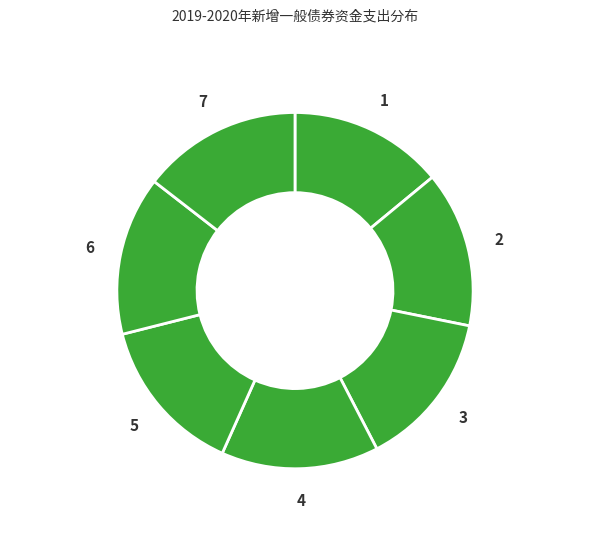

How many segments does this pie chart have?

7